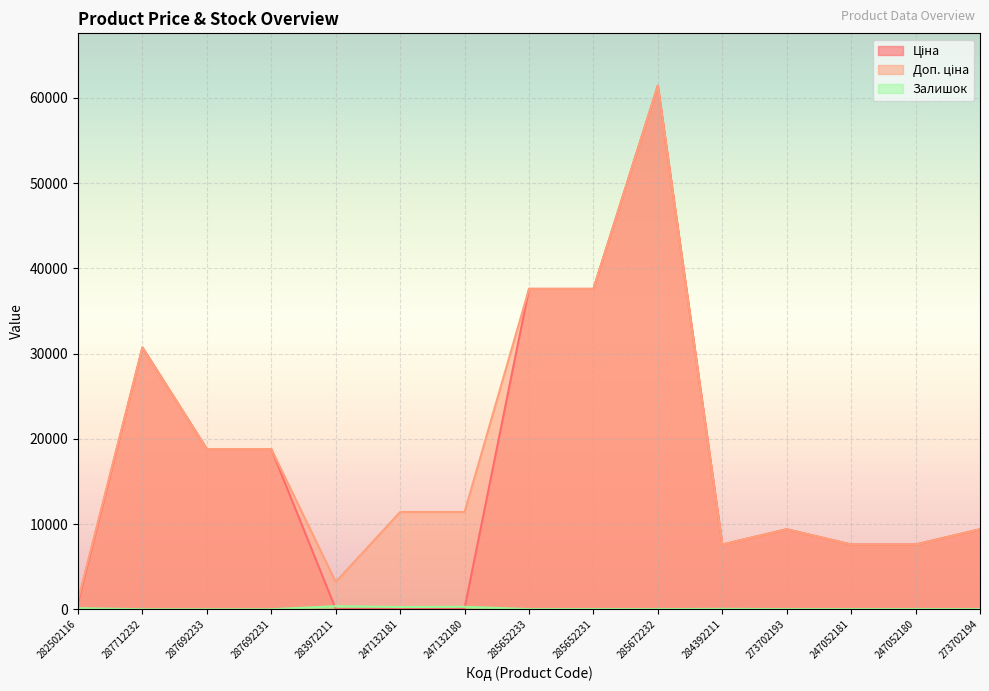

True or false: Доп. ціна has more than 0 points higher than both neighbors.

True